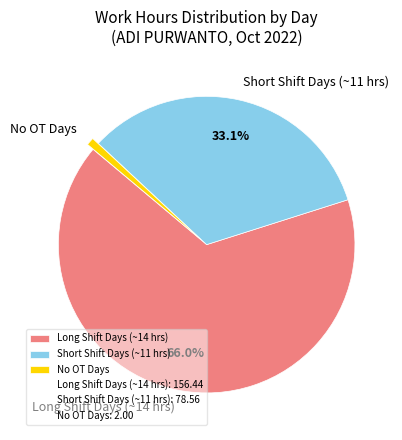

To the nearest percent, what is the average slice percentage?

33%